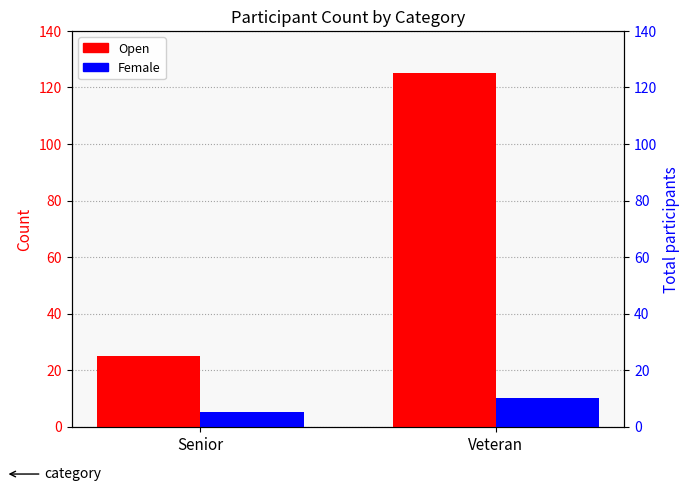

At how many categories does at least one series exceed 104?

1